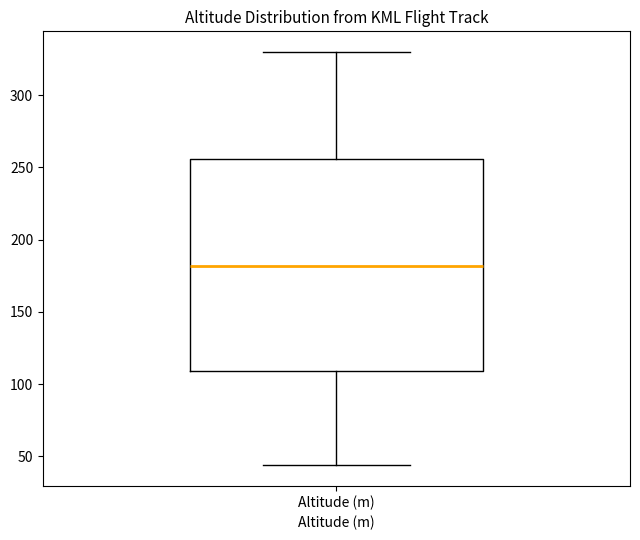

Where does the lower whisker of the box for Altitude (m) end on the y-axis? The values are not printed on the chart, so give them approximately, as read against the axis.

45